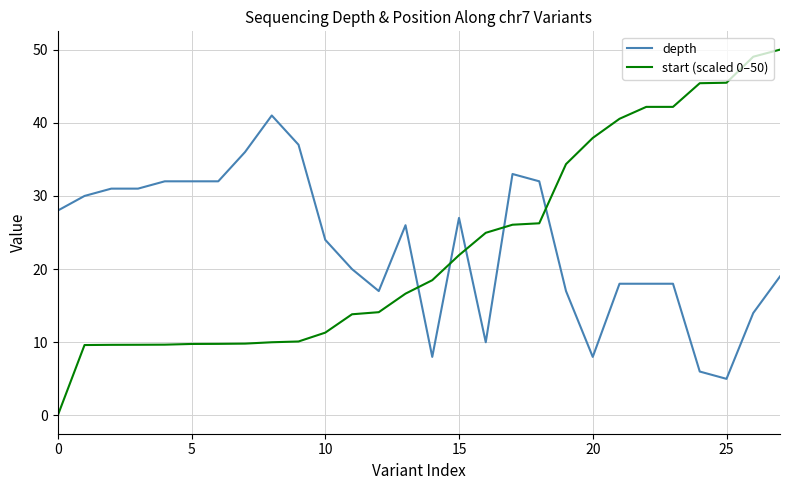

Does the chart display data point markers on the line(s)?

No